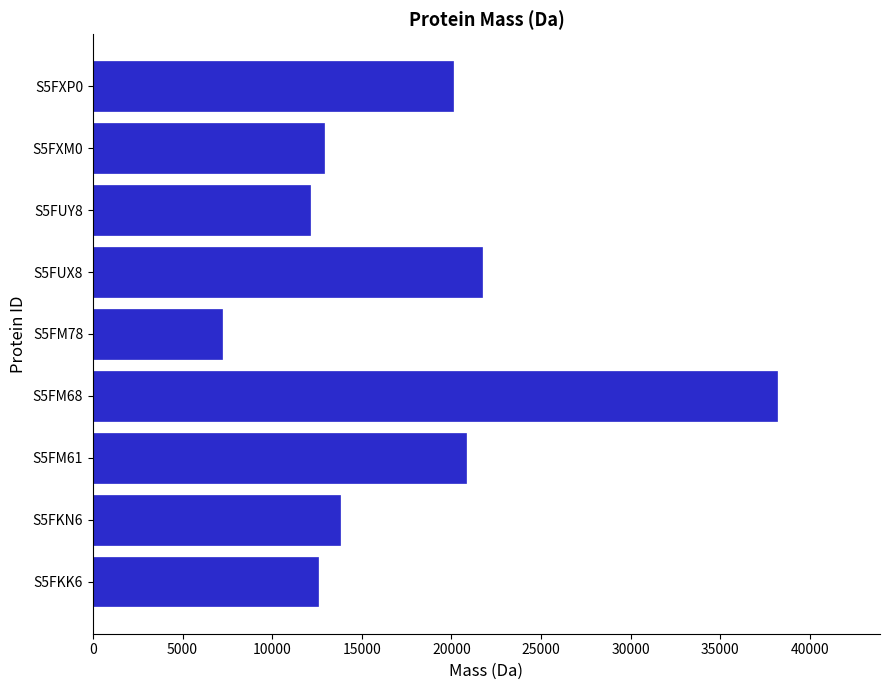

The chart shows a value of 31604.1 at S5FXP0. True or false?

False